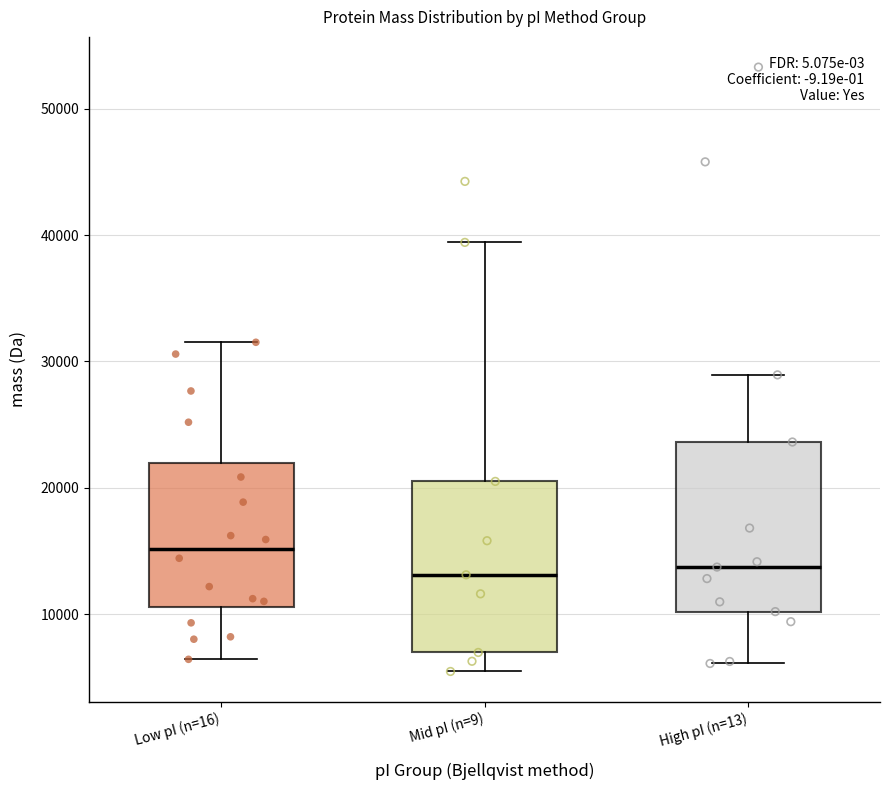

Reading left to right, read every box against the y-axis: the position of its median line, the range the box covers, and the ends of its whiskers. The values are not printed on the chart, so give them approximately, as read against the axis.

Low pI (n=16): median 15000, box 11000 to 22000, whiskers 6000 to 32000
Mid pI (n=9): median 13000, box 7000 to 21000, whiskers 5000 to 39000
High pI (n=13): median 14000, box 10000 to 24000, whiskers 6000 to 29000